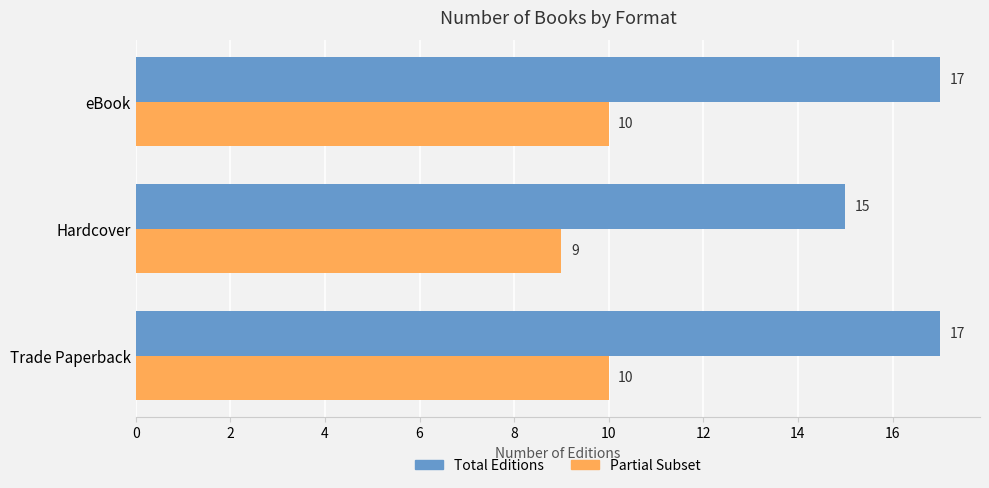

What is the total value across all series at eBook?

27